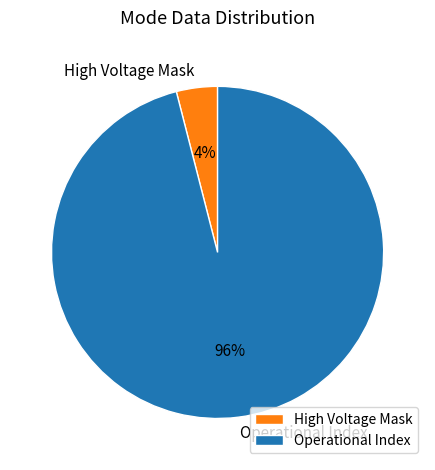

True or false: High Voltage Mask accounts for 19% of the total.

False